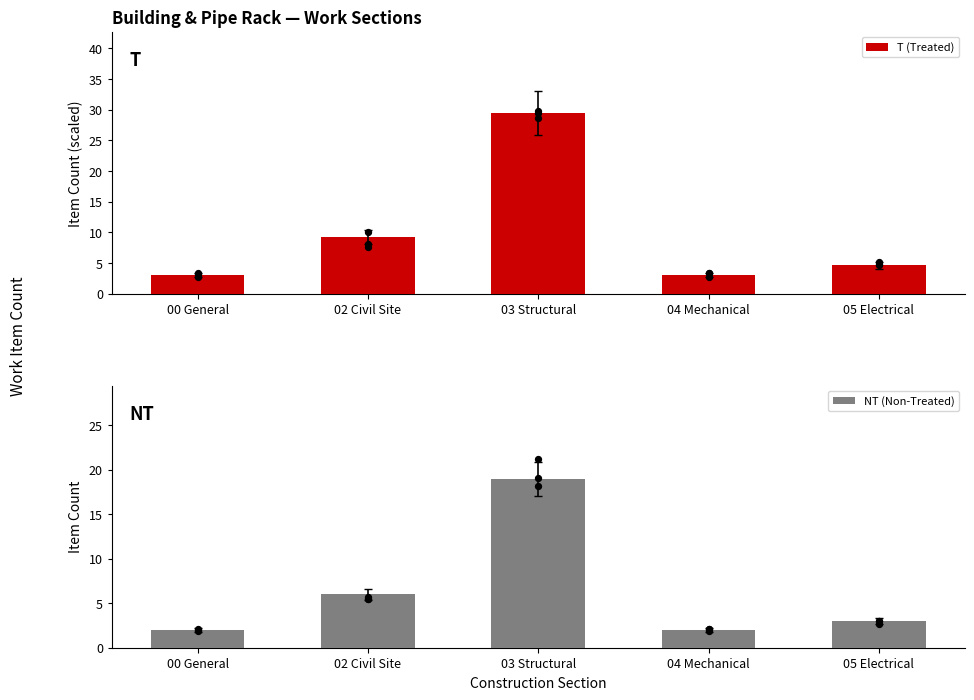

What are all the series names shown in the legend?

T (Treated), NT (Non-Treated)